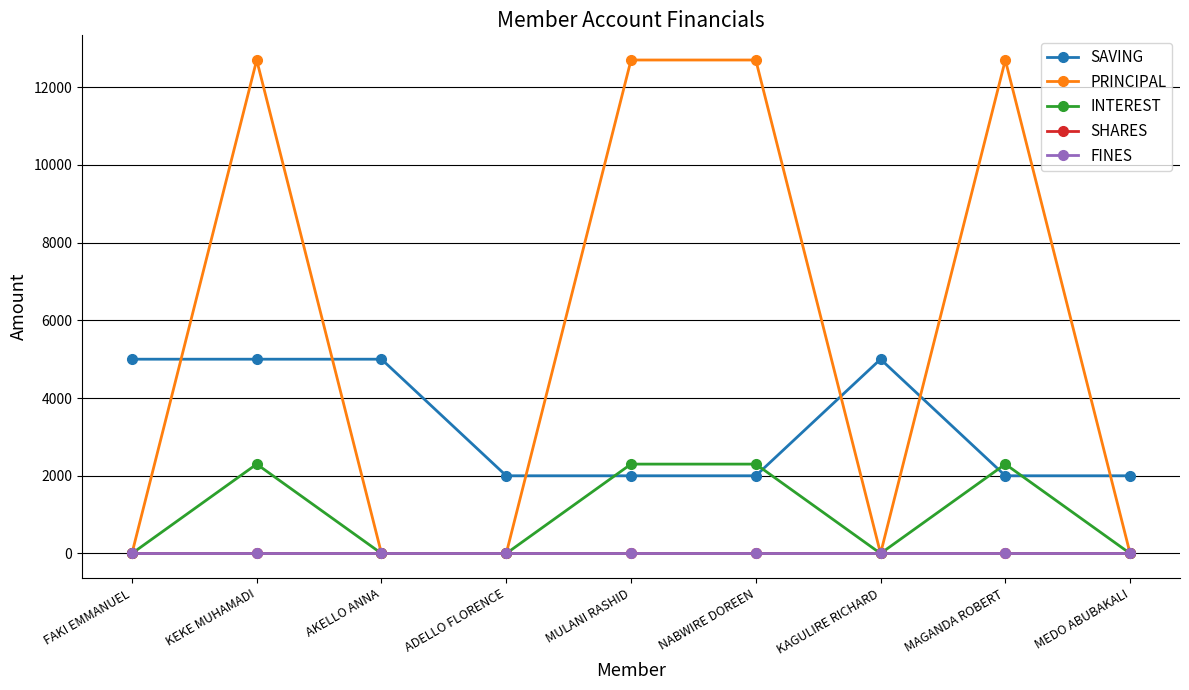

Which series has the widest spread of values?

PRINCIPAL